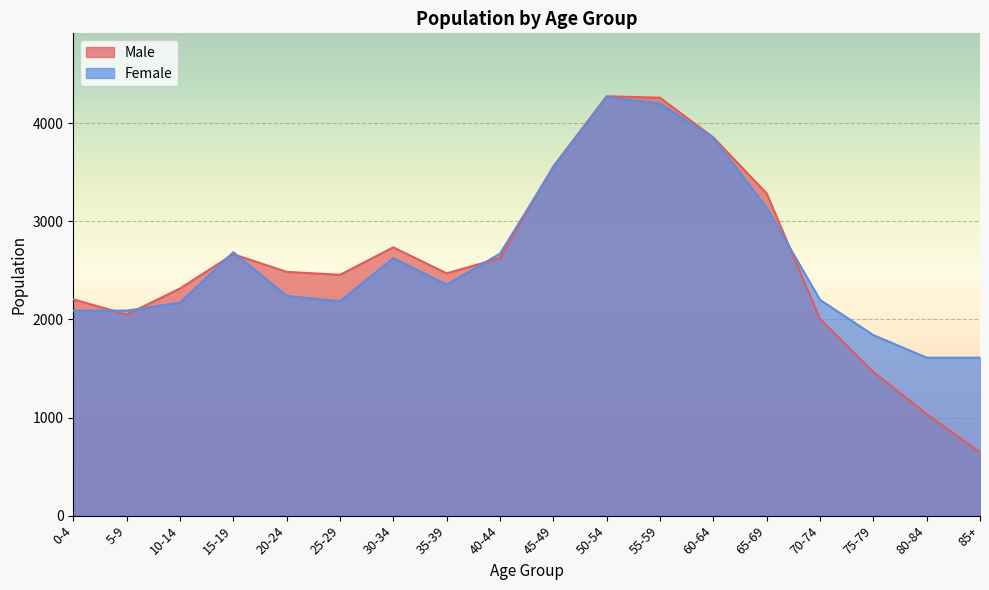

The Male series shows 6420 at 50-54. True or false?

False